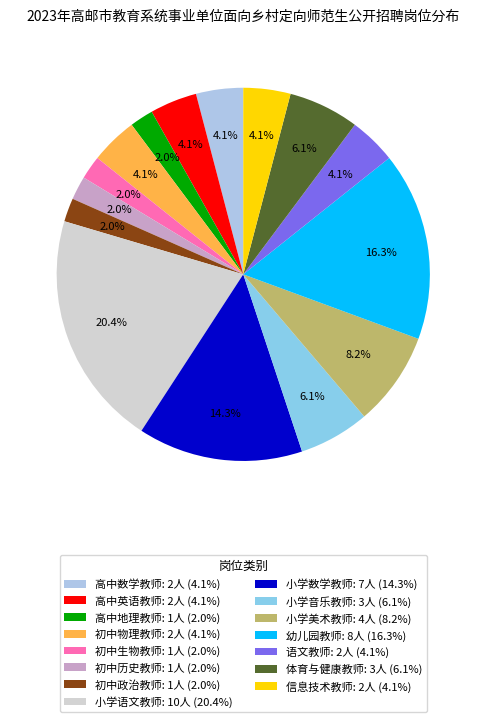

How many segments does this pie chart have?

15